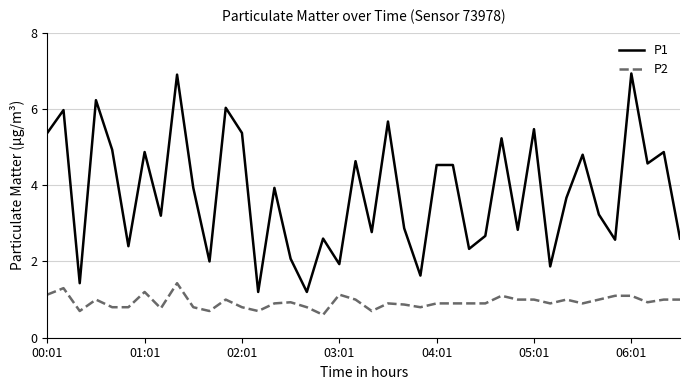

List the series in order of their overall mean, highest first.

P1, P2